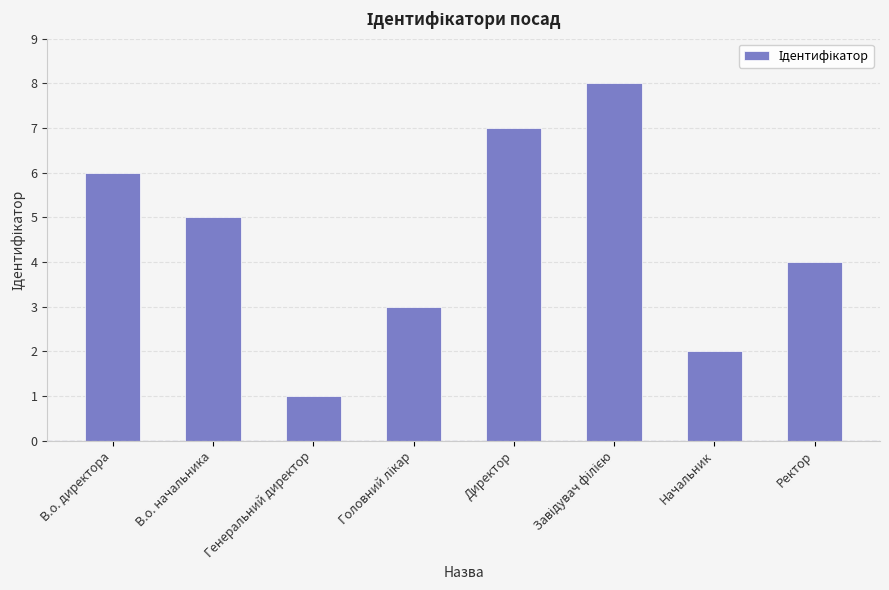

What is the maximum value shown in the chart?

8